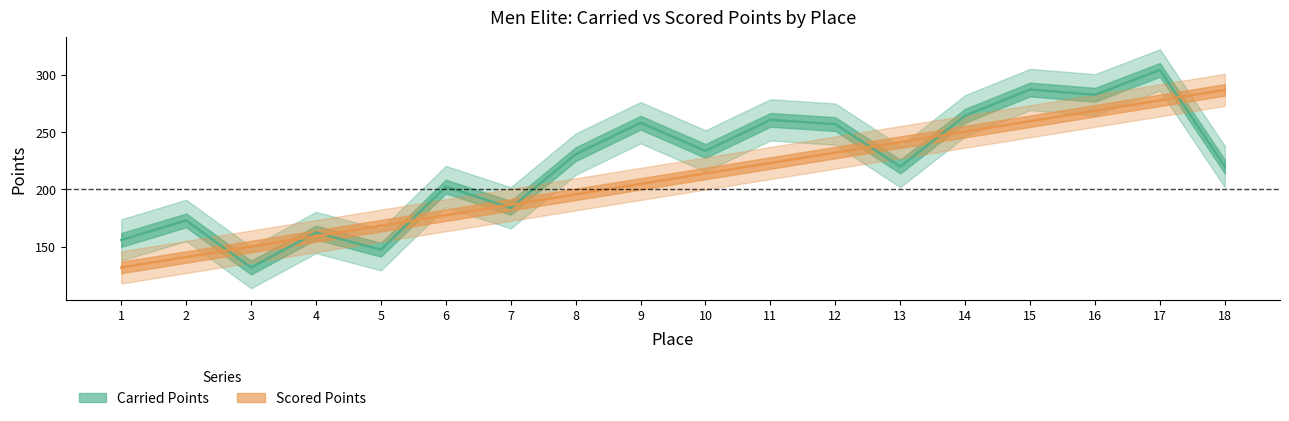

At which category does the chart reach its minimum across all series?

3